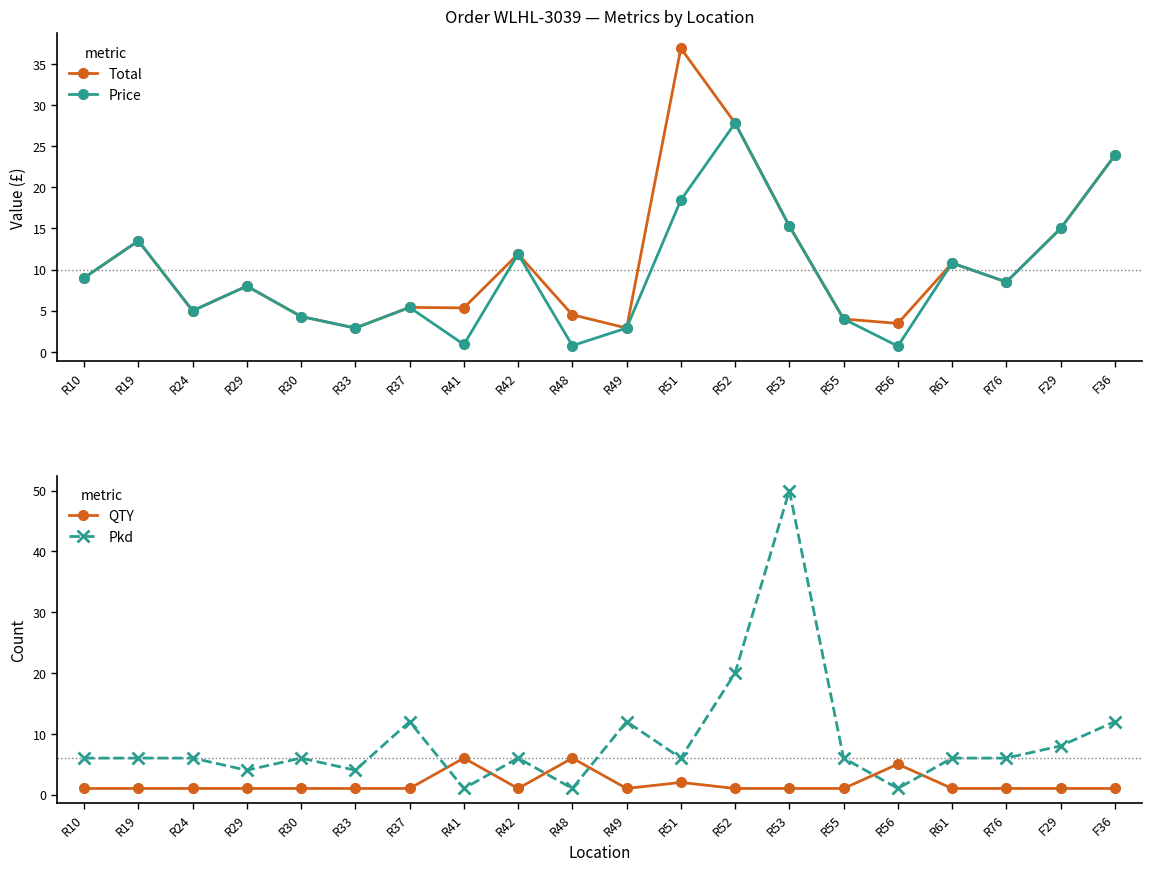

What is the label of the 11th point from the right?

R48